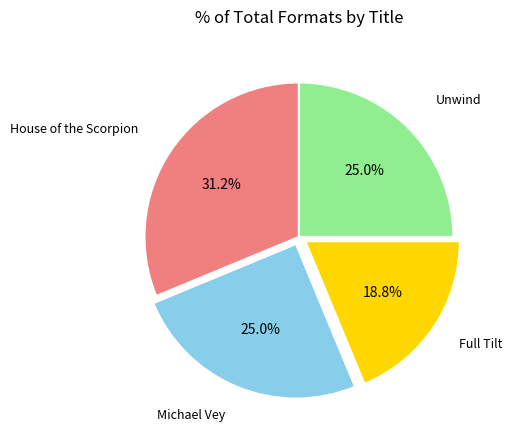

Does any single category account for the majority?

No